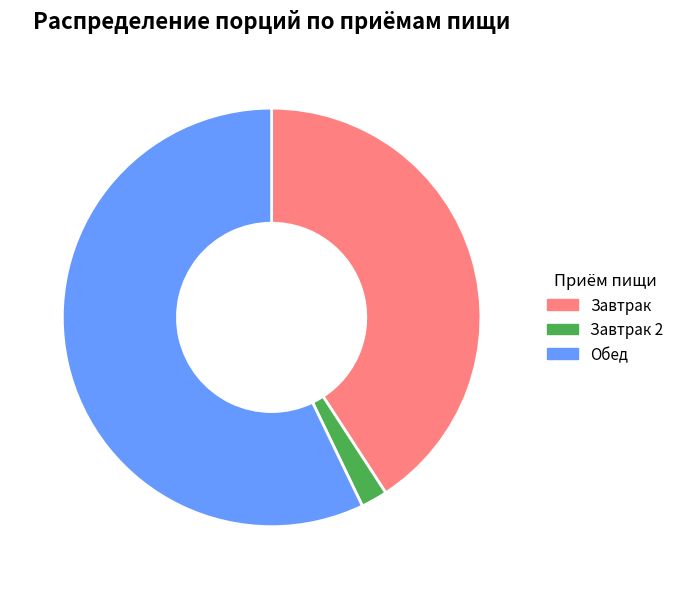

Rank the categories by value from lowest to highest.

Завтрак 2, Завтрак, Обед